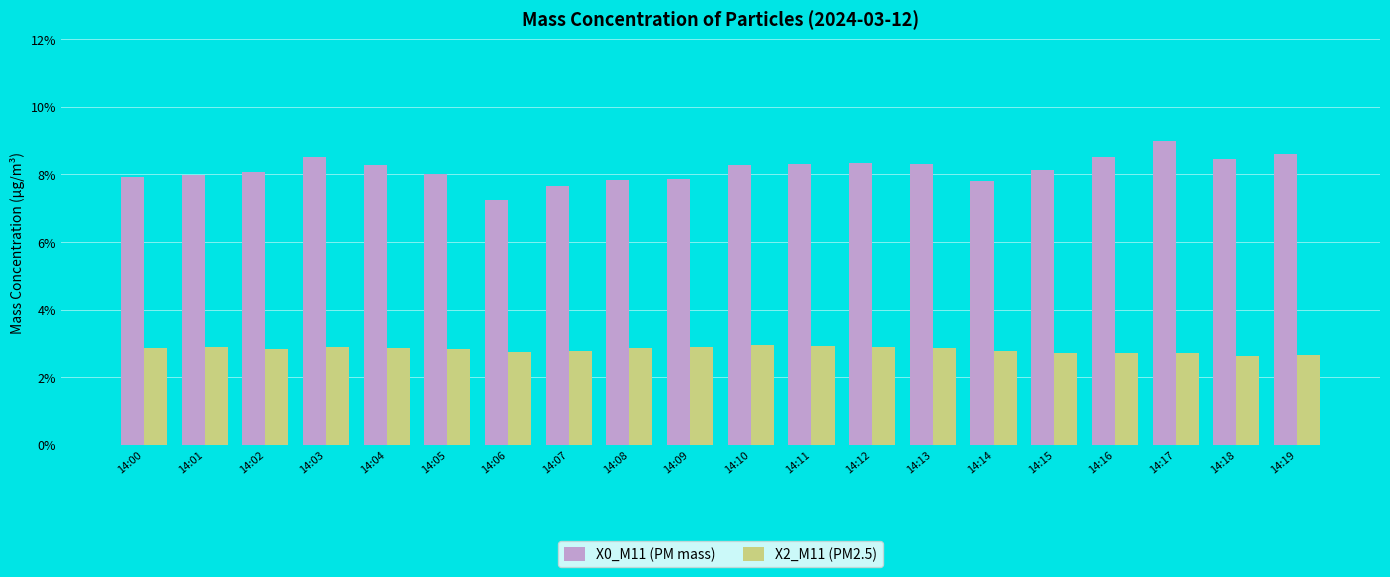

What is the average value of the X2_M11 (PM2.5) series?

2.8